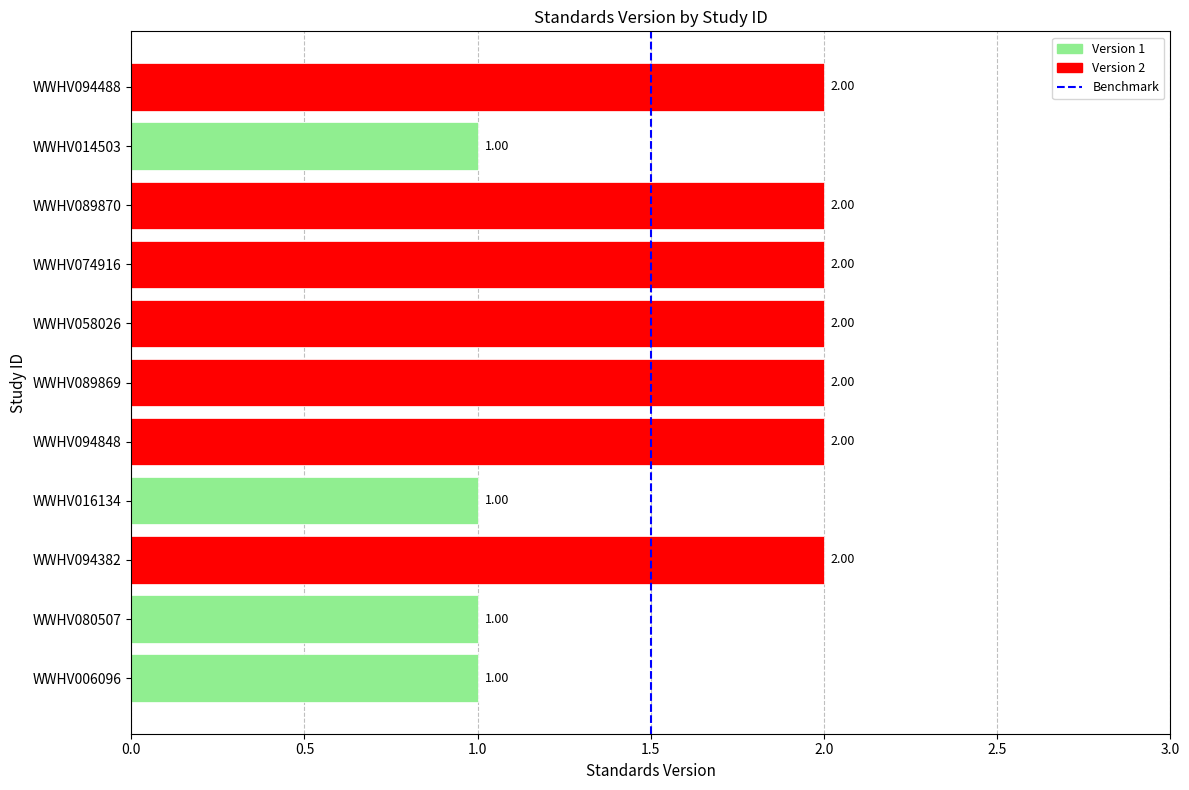

Is it true that the value at WWHV094382 is 1?

False